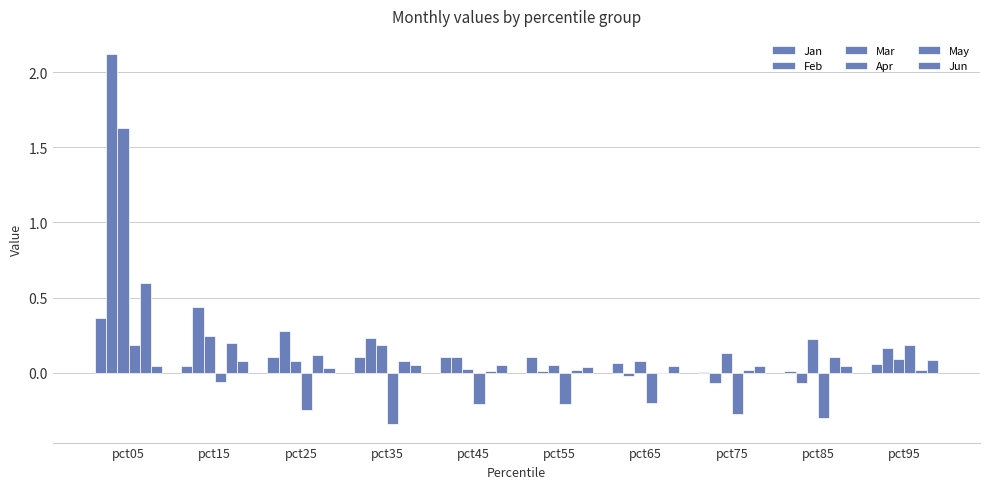

Are the bars grouped side by side (vs. stacked)?

Yes